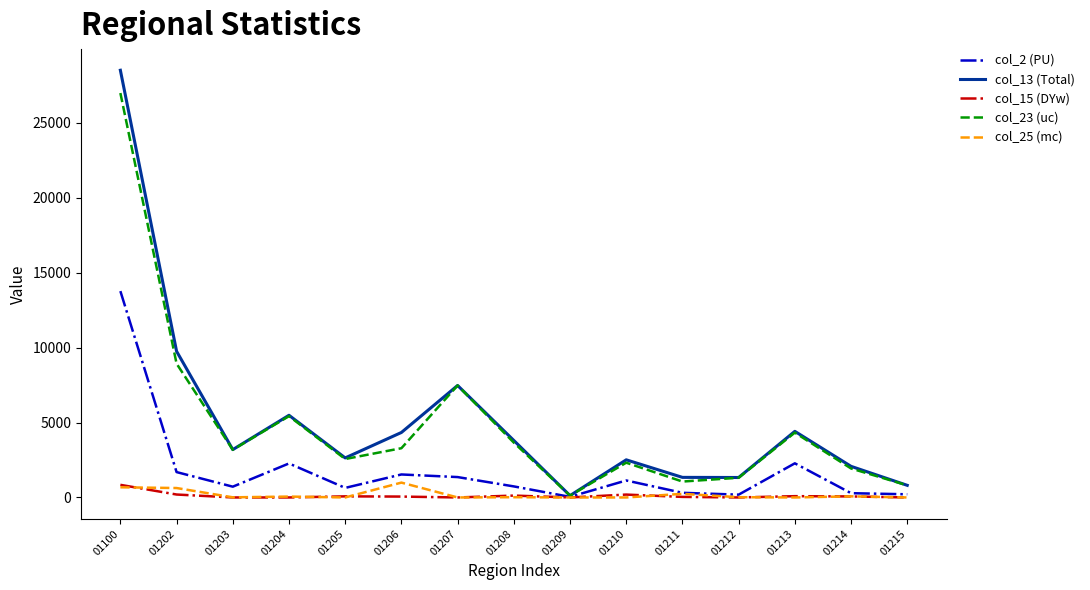

At how many categories does at least one series exceed 20165?

1